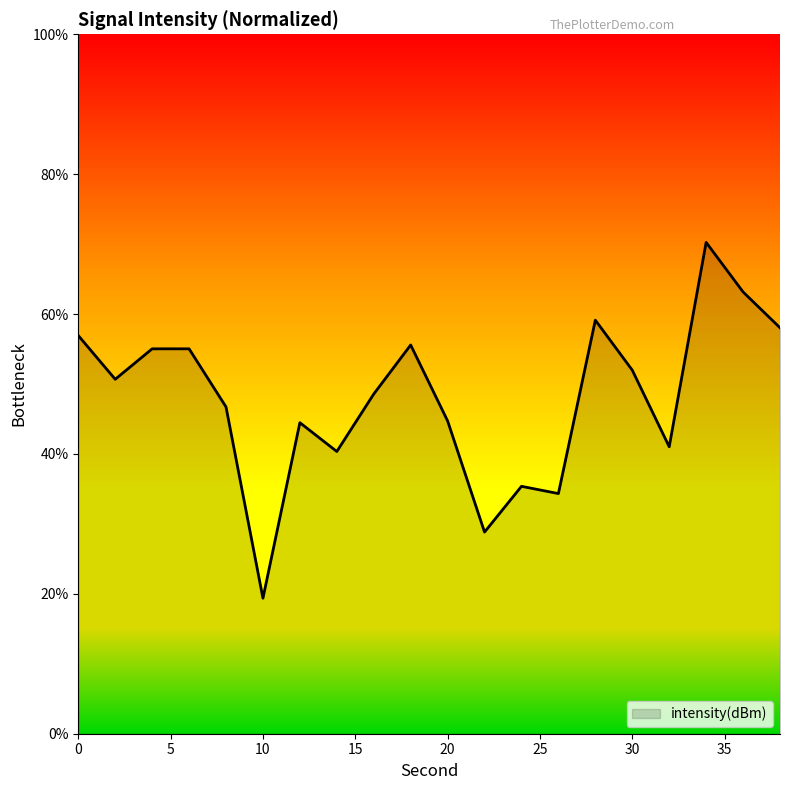

What is the maximum value shown in the chart?

70.2